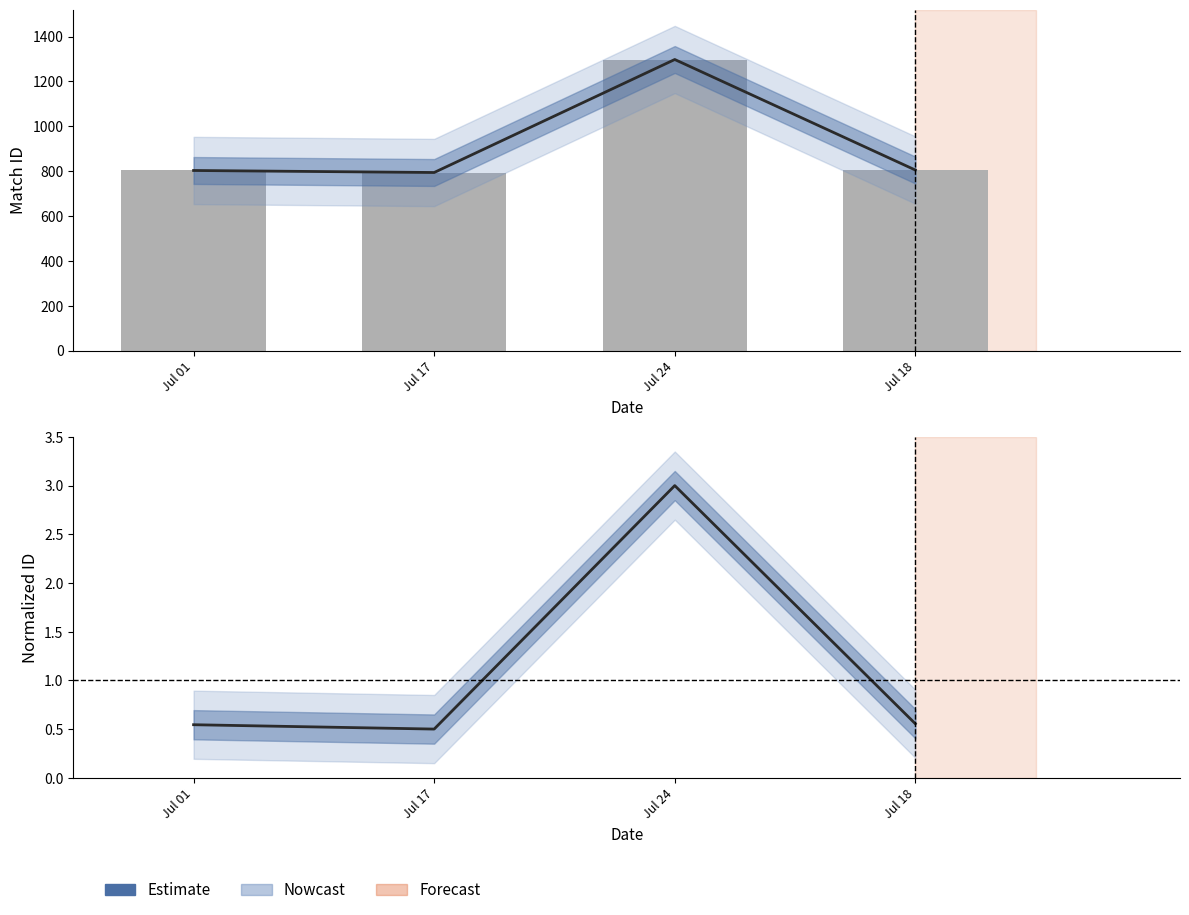

At which category does the chart reach its minimum across all series?

Jul 17